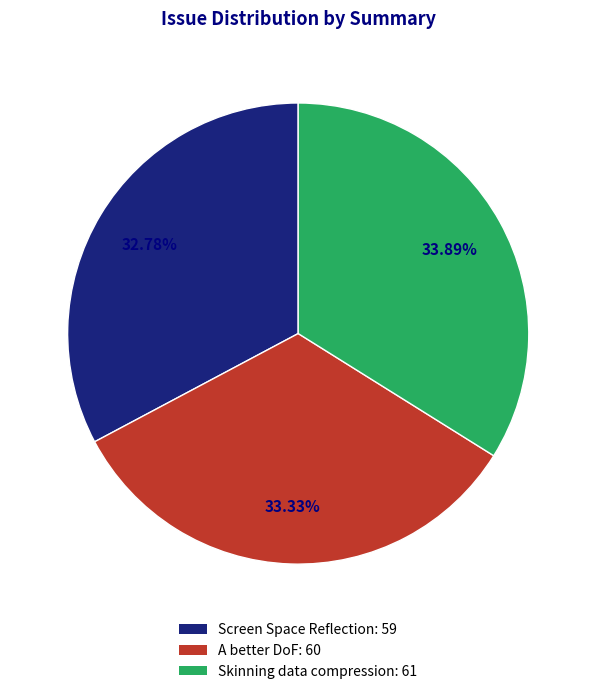

To the nearest percent, what portion does Skinning data compression represent?

34%